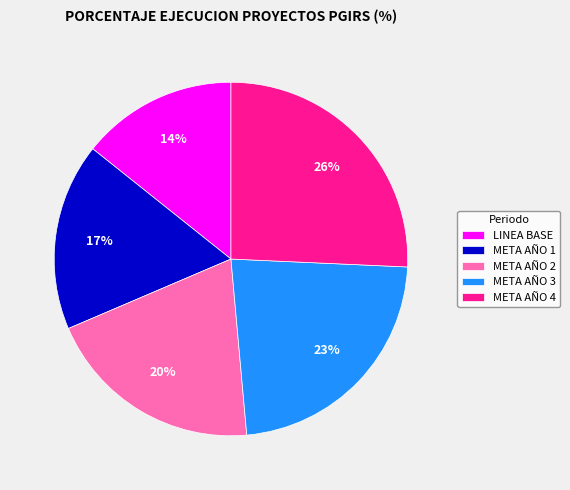

Between META AÑO 4 and META AÑO 3, which is larger?

META AÑO 4